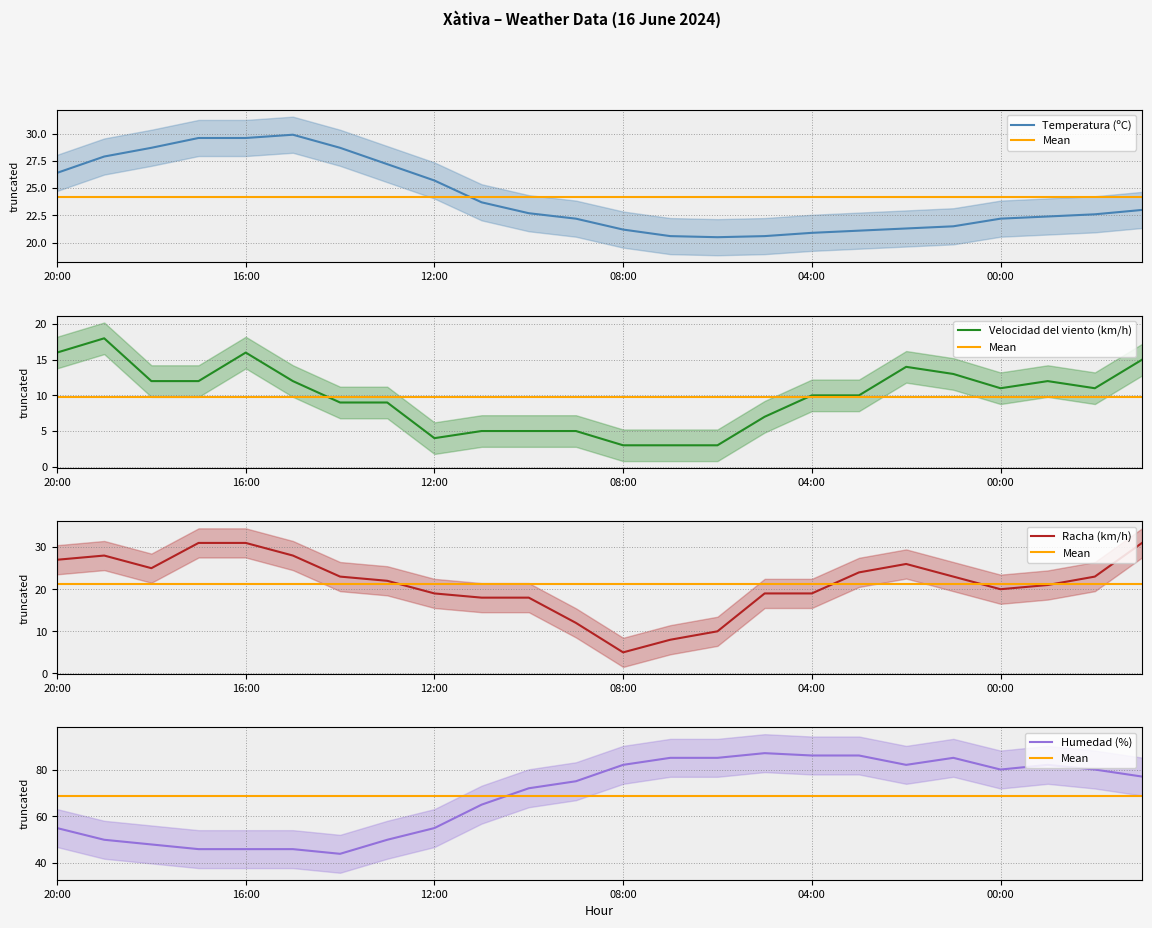

What is the spread (max minus min) of values at 21:00?

62.0